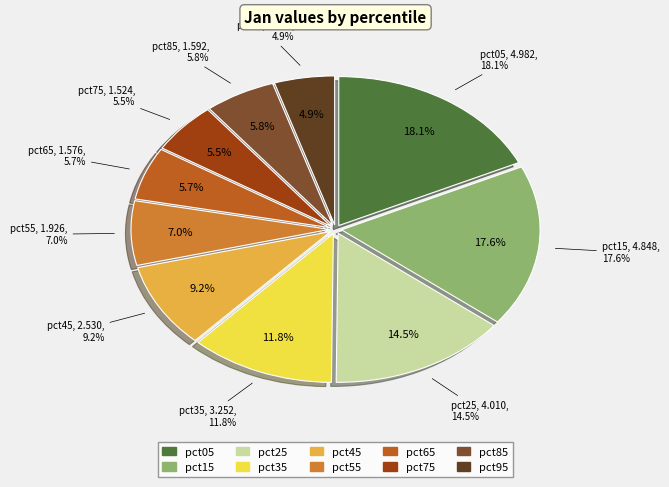

Is there any slice that represents more than half of the pie?

No